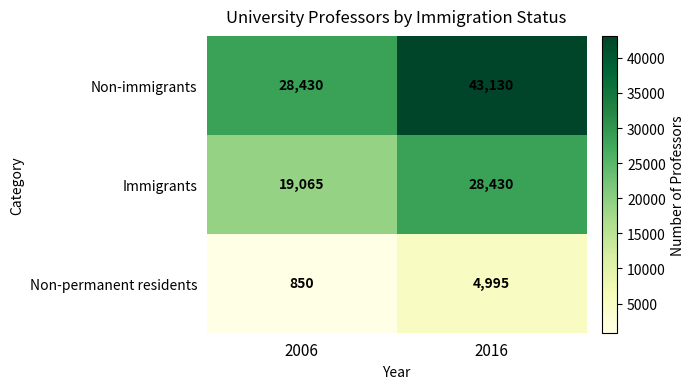

How many distinct data groups are displayed?

3